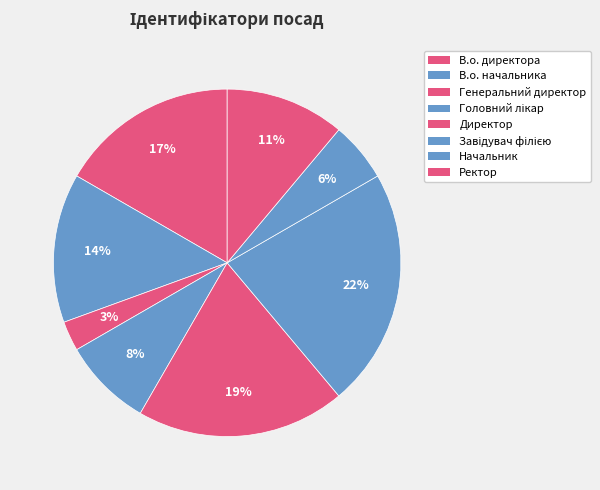

Which slice is the largest?

Завідувач філією